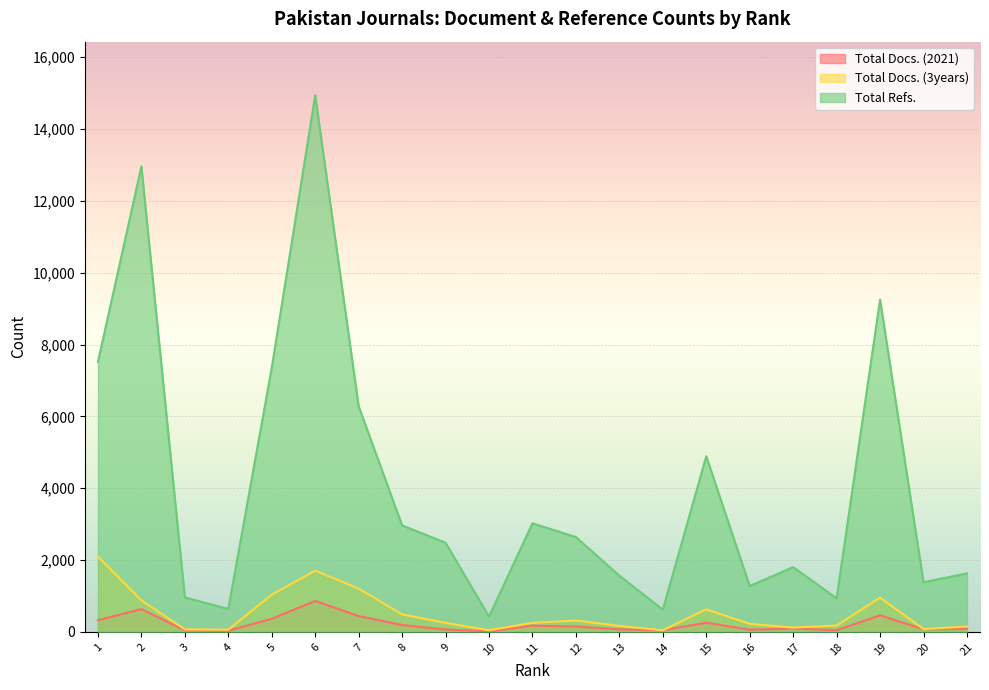

What value does the Total Docs. (2021) series have at 12?

150